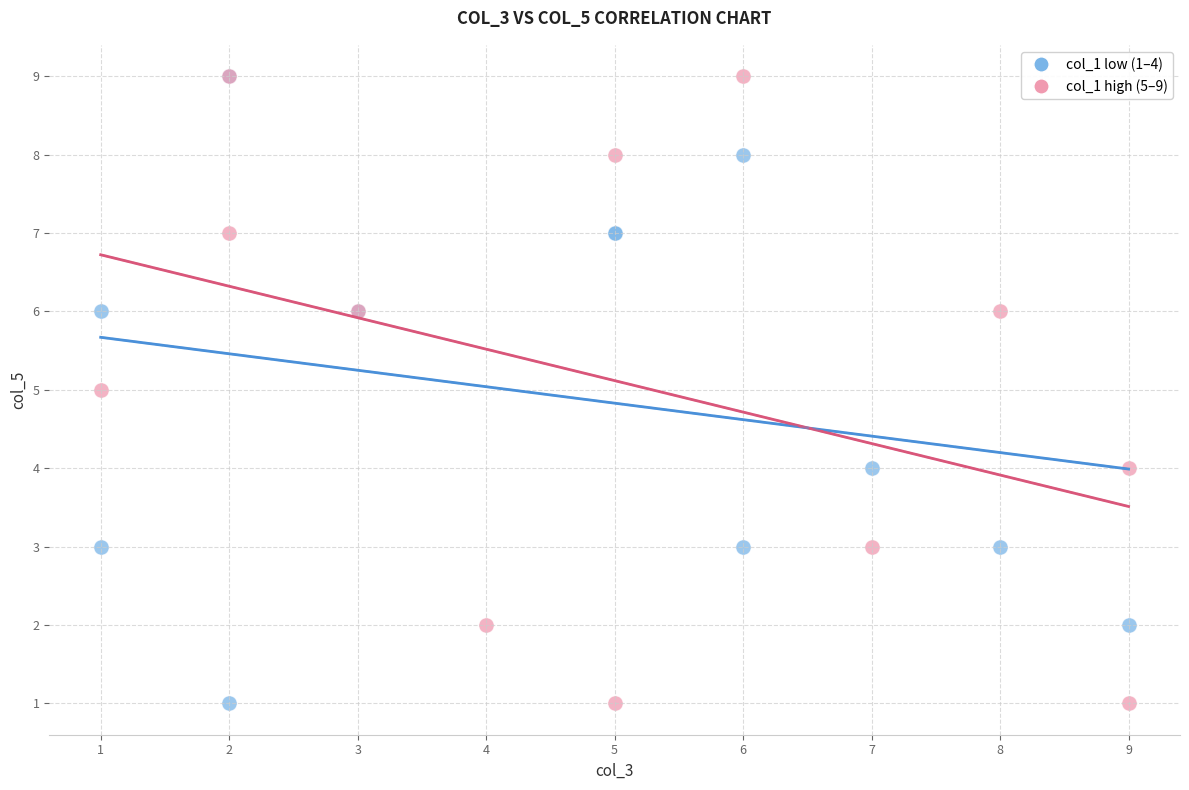

What are all the series names shown in the legend?

col_1 low (1–4), col_1 high (5–9)